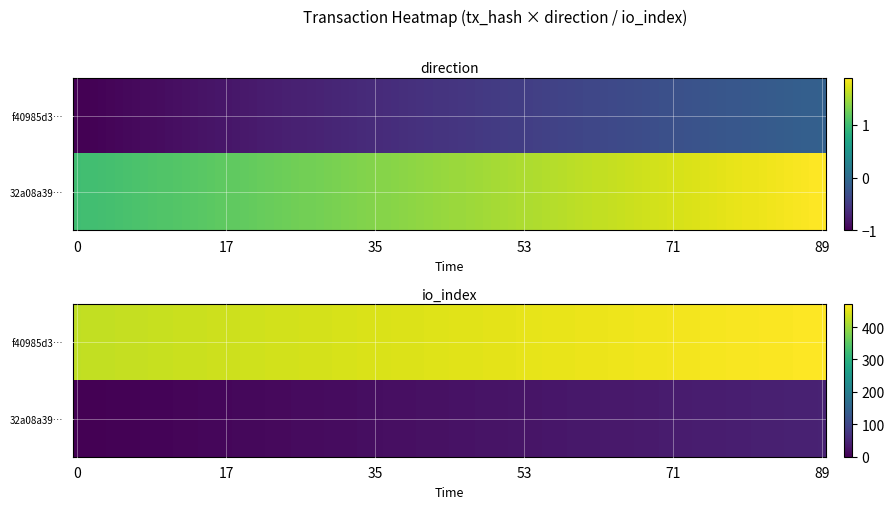

How many data points in 32a08a39bf74ea2f8ef8f8028a849c22b1070b0 are less than 1?

1